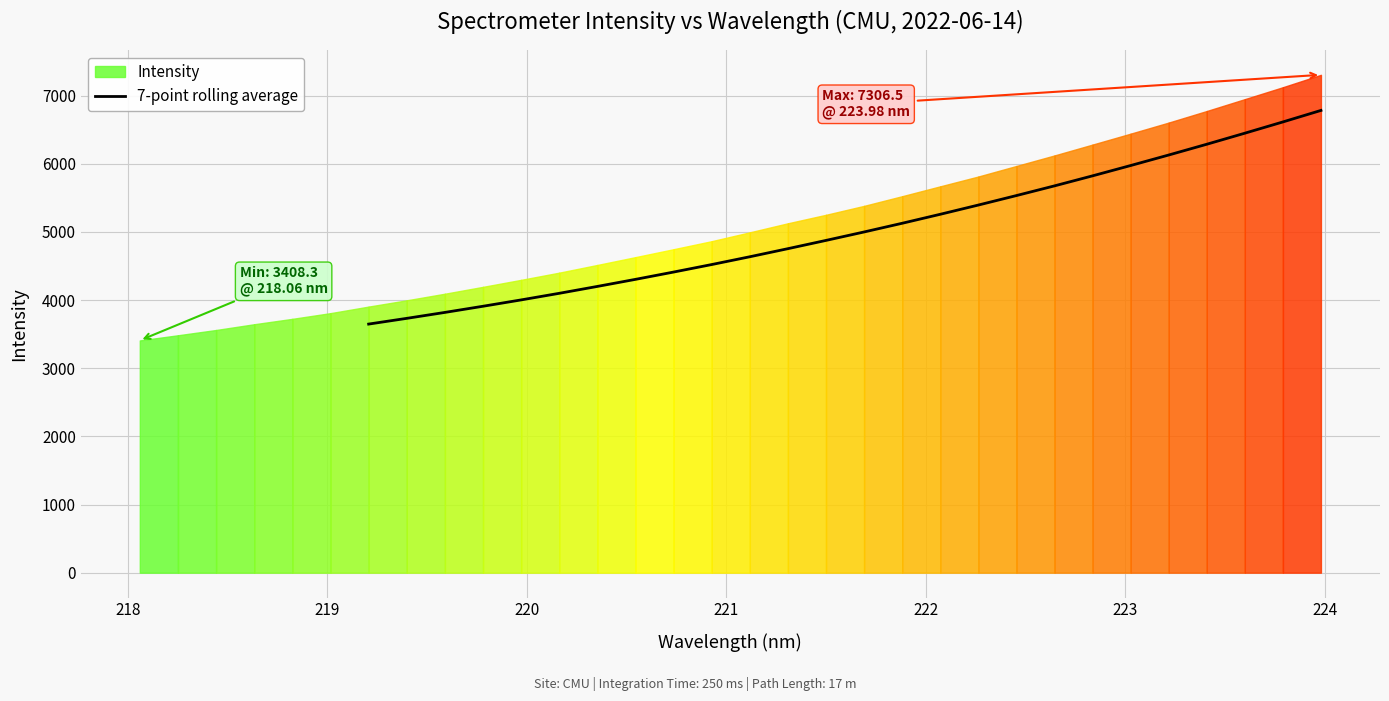

What is the highest value of the 7-point rolling average series?

6784.0